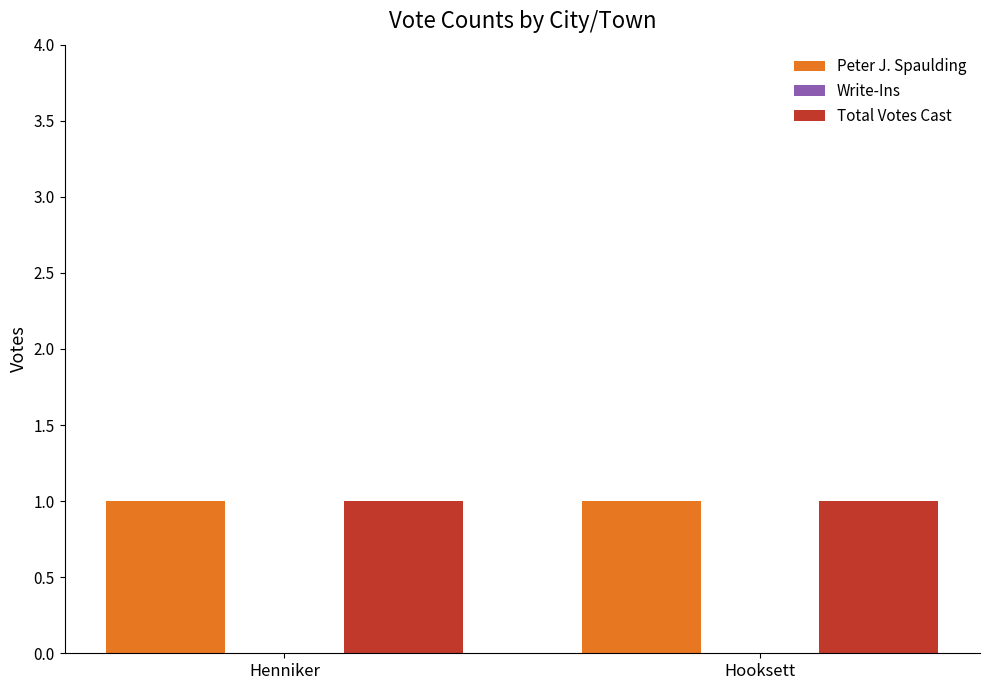

Between Hooksett and Henniker, which is larger?

Hooksett